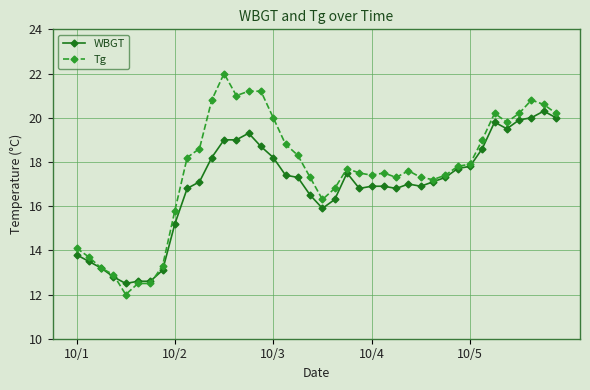

What is the value of the Tg point at the 32nd from the left?

17.8